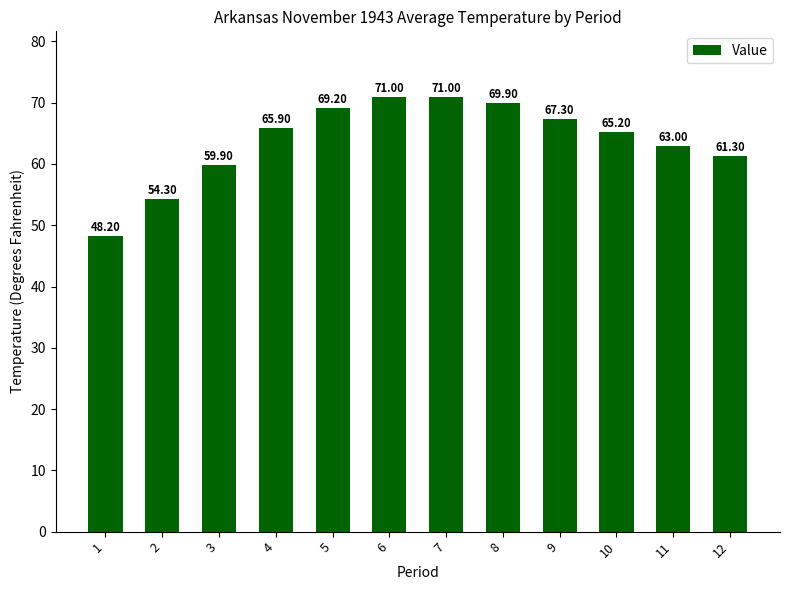

How many distinct data groups are displayed?

1